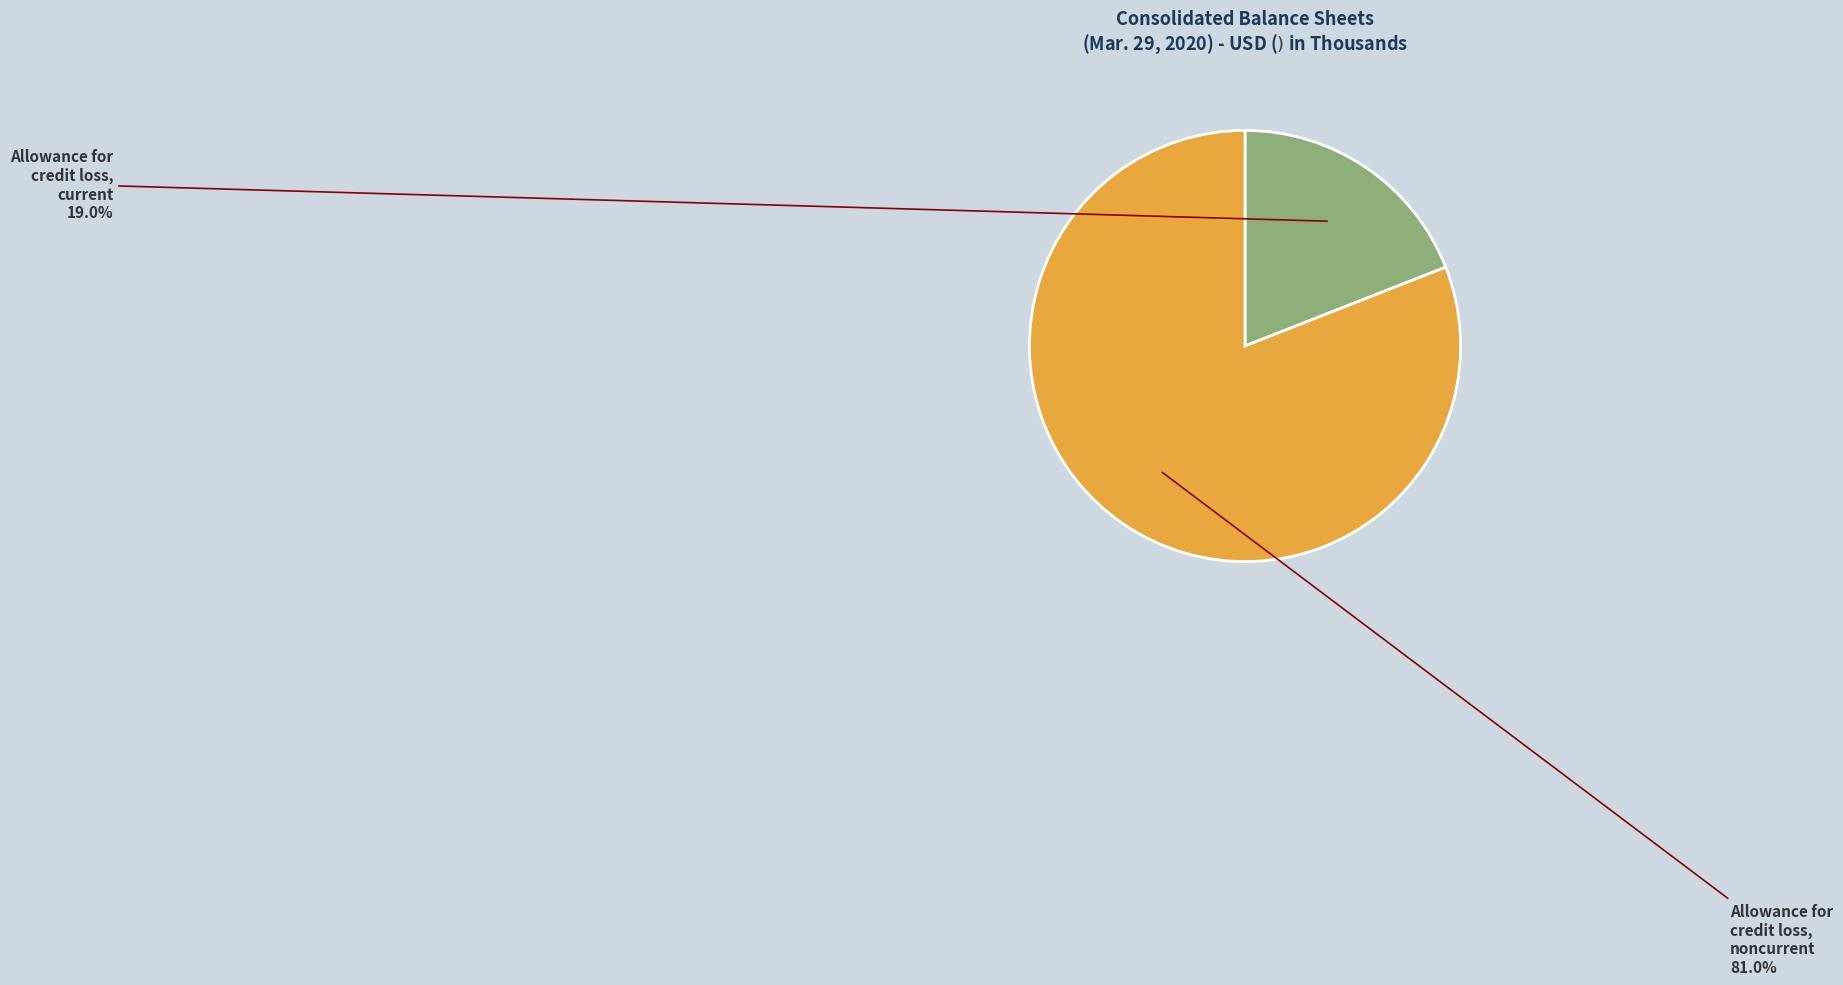

Is there any slice that represents more than half of the pie?

Yes